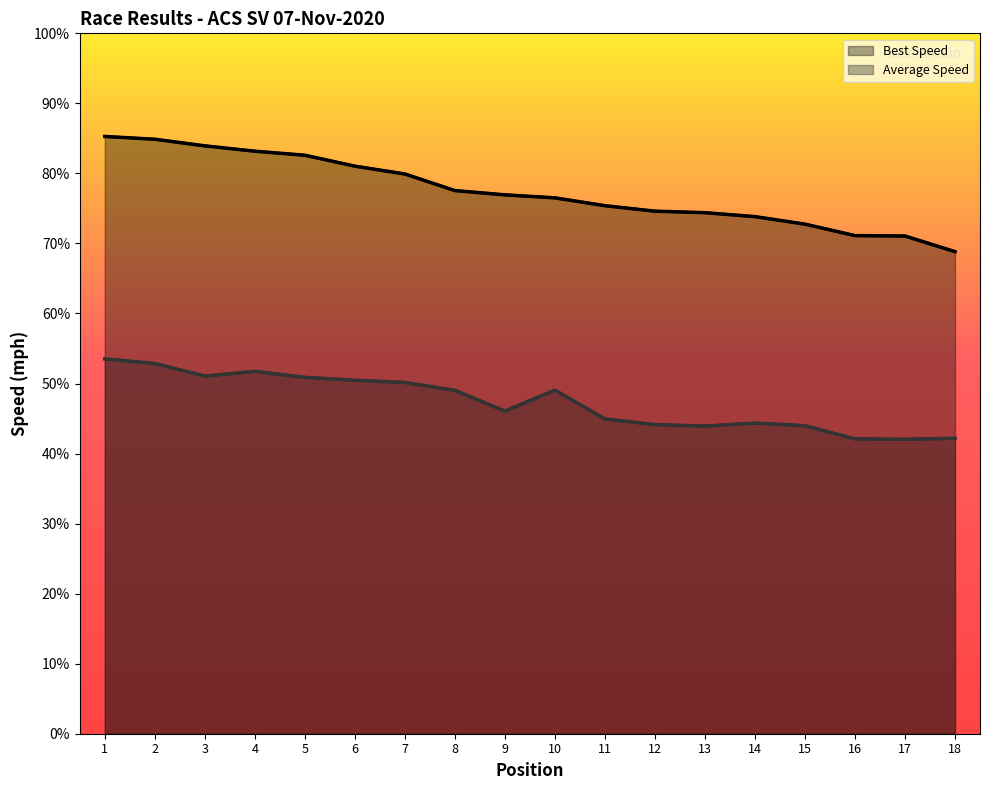

Which series has the widest spread of values?

Best Speed